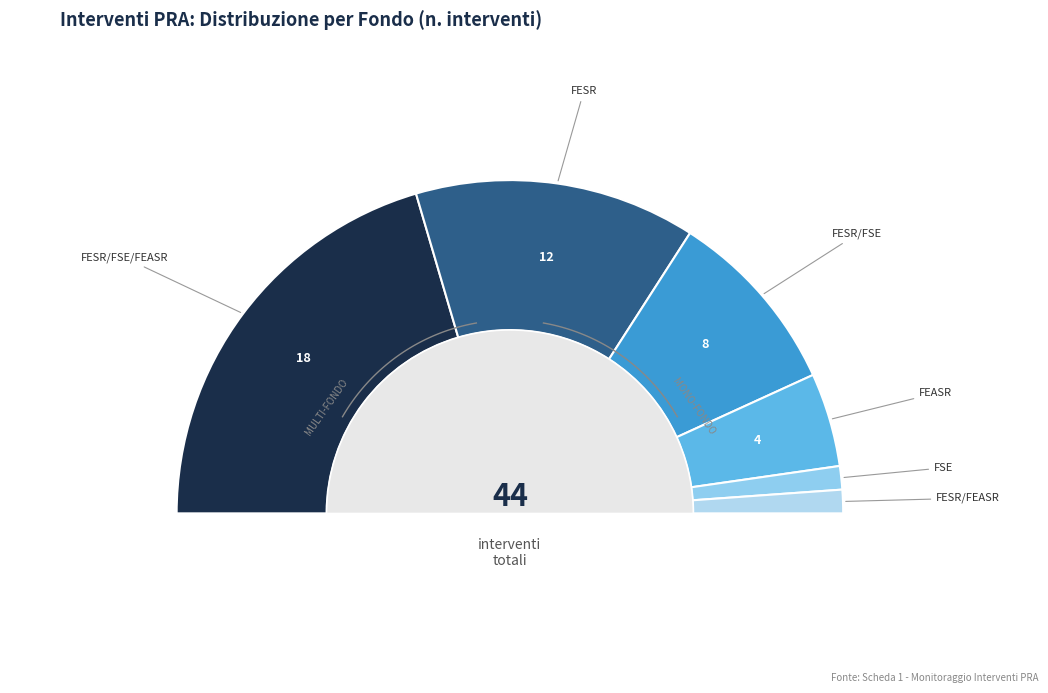

What is the change in value from FESR/FSE to FEASR?

-4